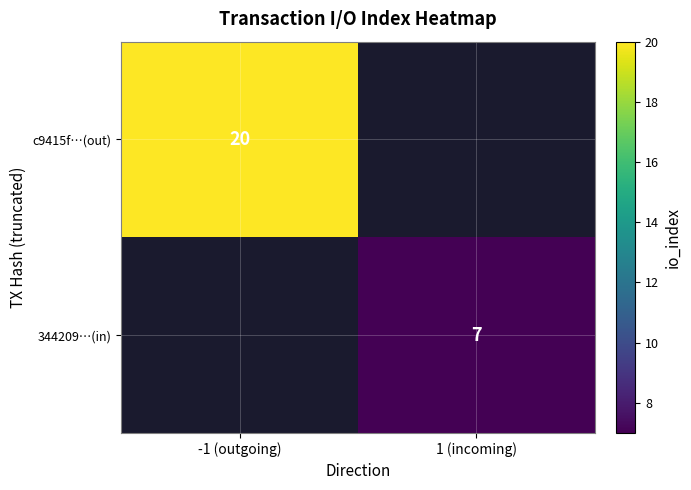

Is it true that 344209…(in) equals 9.7 at 1 (incoming)?

False